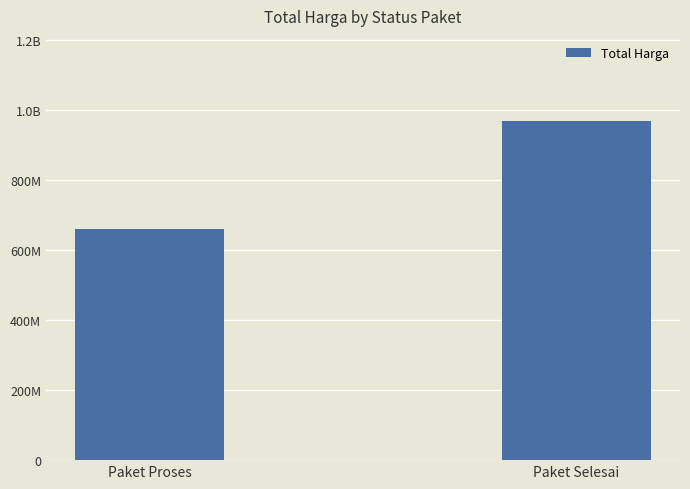

What is the label of the 1st bar from the right?

Paket Selesai